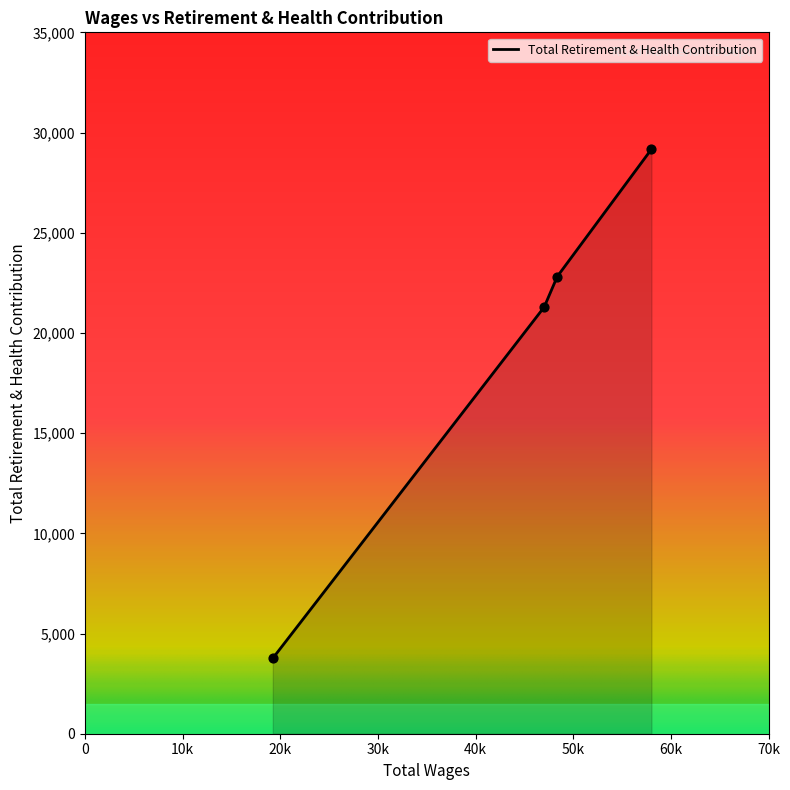

What is the difference between the maximum and minimum values?

25404